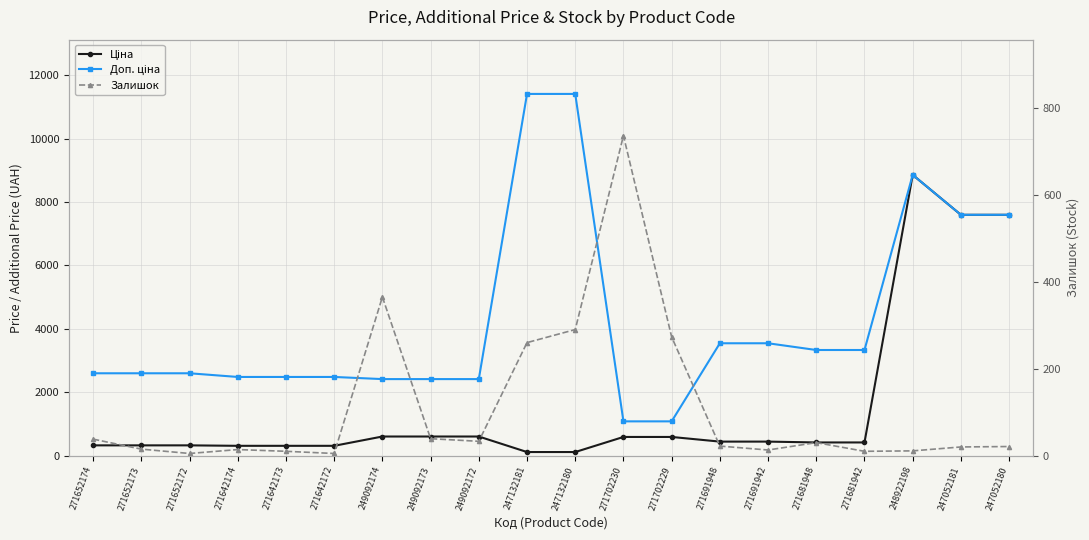

The value of Доп. ціна at 271642173 is 2482.4. True or false?

True